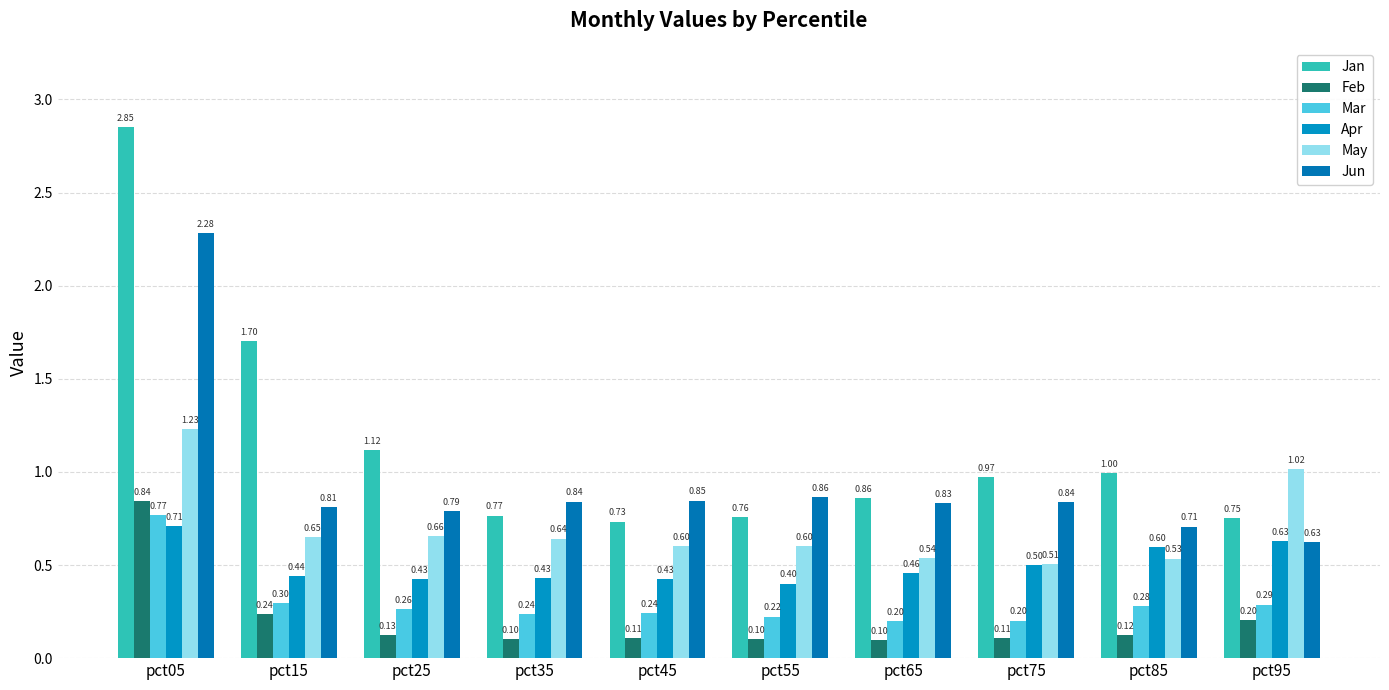

What is the approximate value of Feb at pct05?

0.8